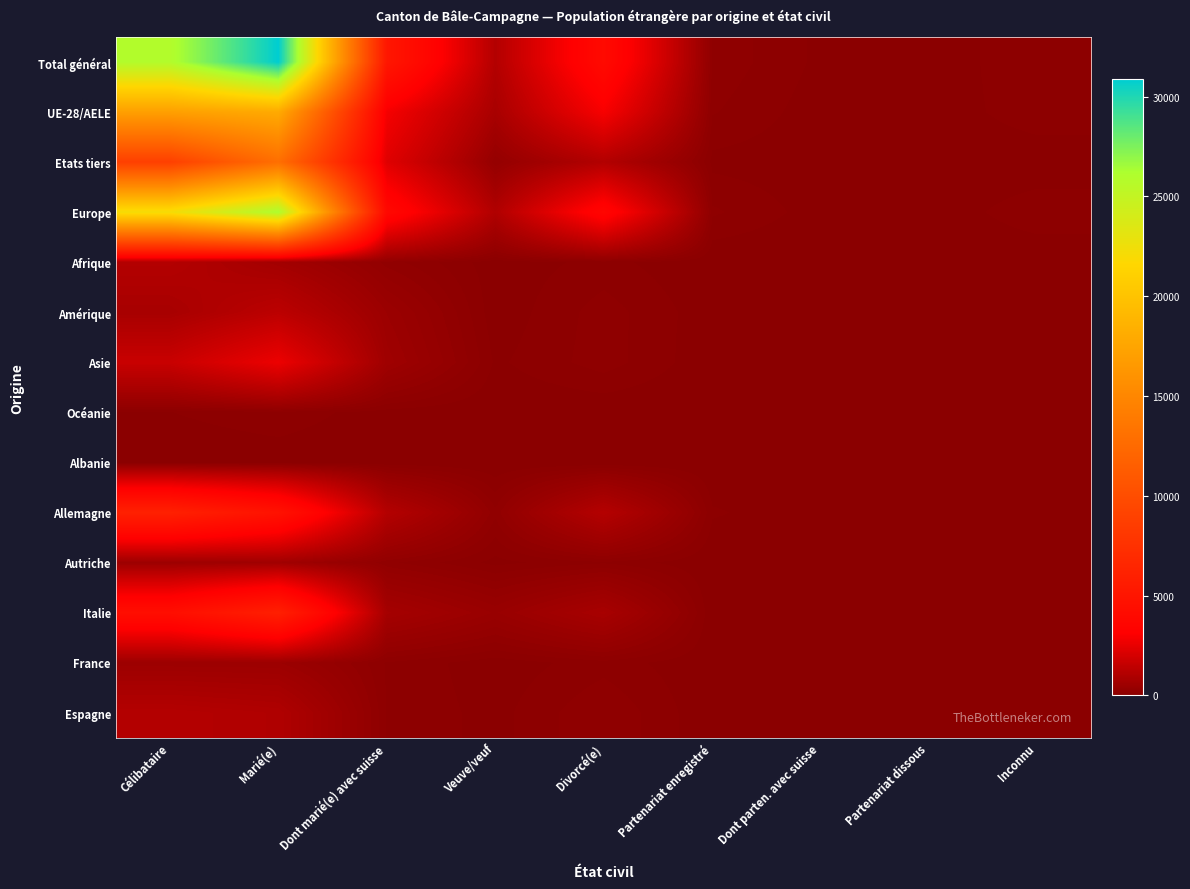

Which label corresponds to the smallest value in the chart?

Dont parten. avec suisse